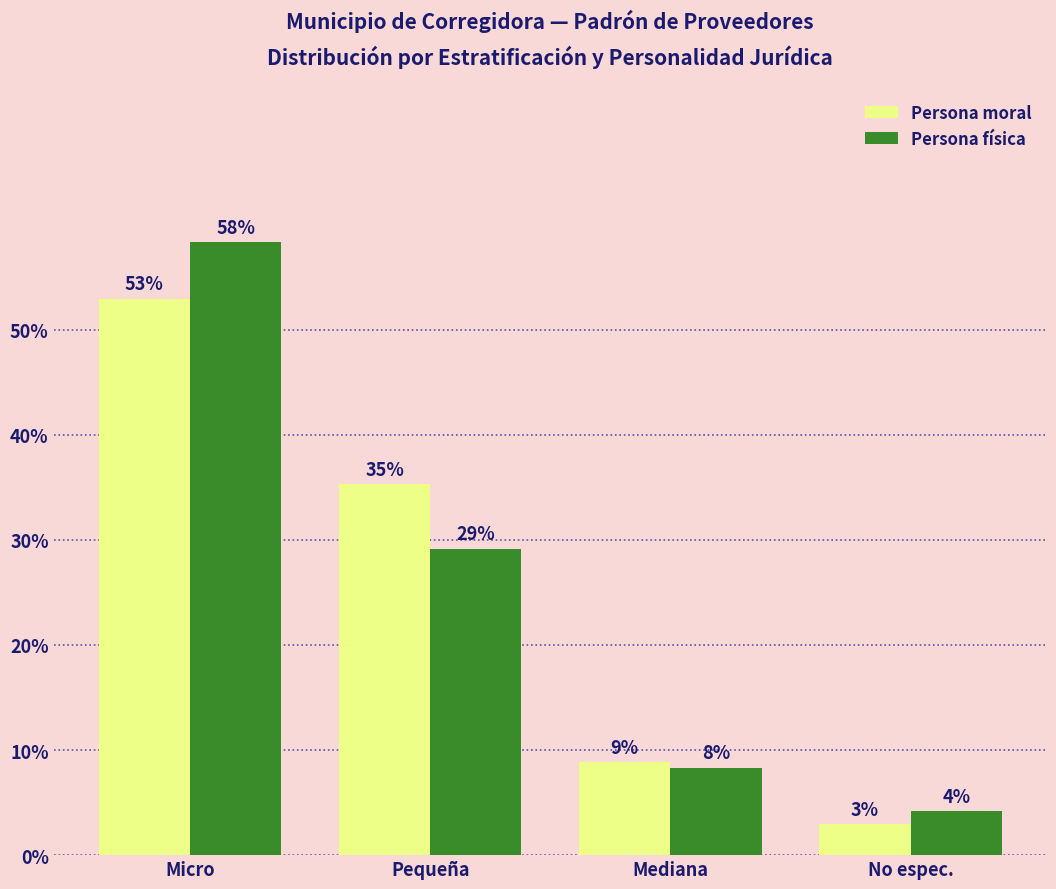

Reading left to right, what are all the values shown in this chart?

Persona moral: Micro=0.5	Pequeña=0.4	Mediana=0.1	No espec.=0.0
Persona física: Micro=0.6	Pequeña=0.3	Mediana=0.1	No espec.=0.0